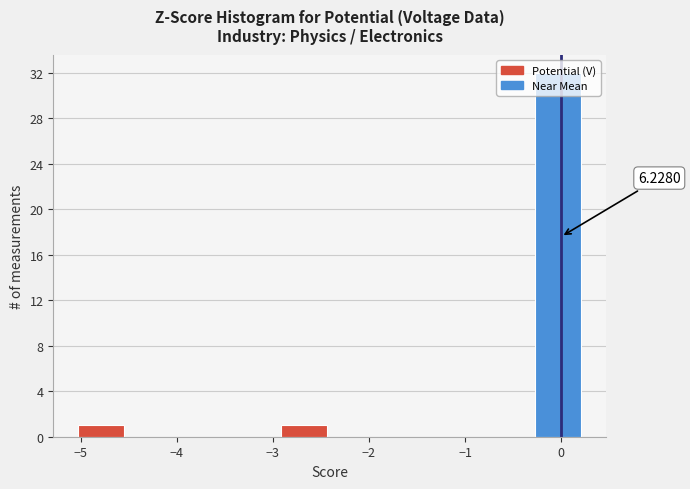

Which range on the x-axis has the tallest bar?

-0.3 to 0.3